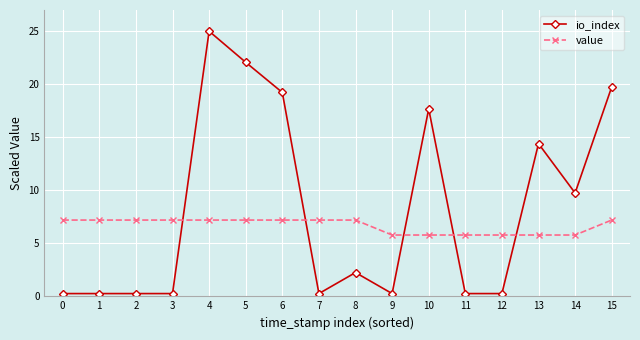

How many values in the io_index series are below 2?

8